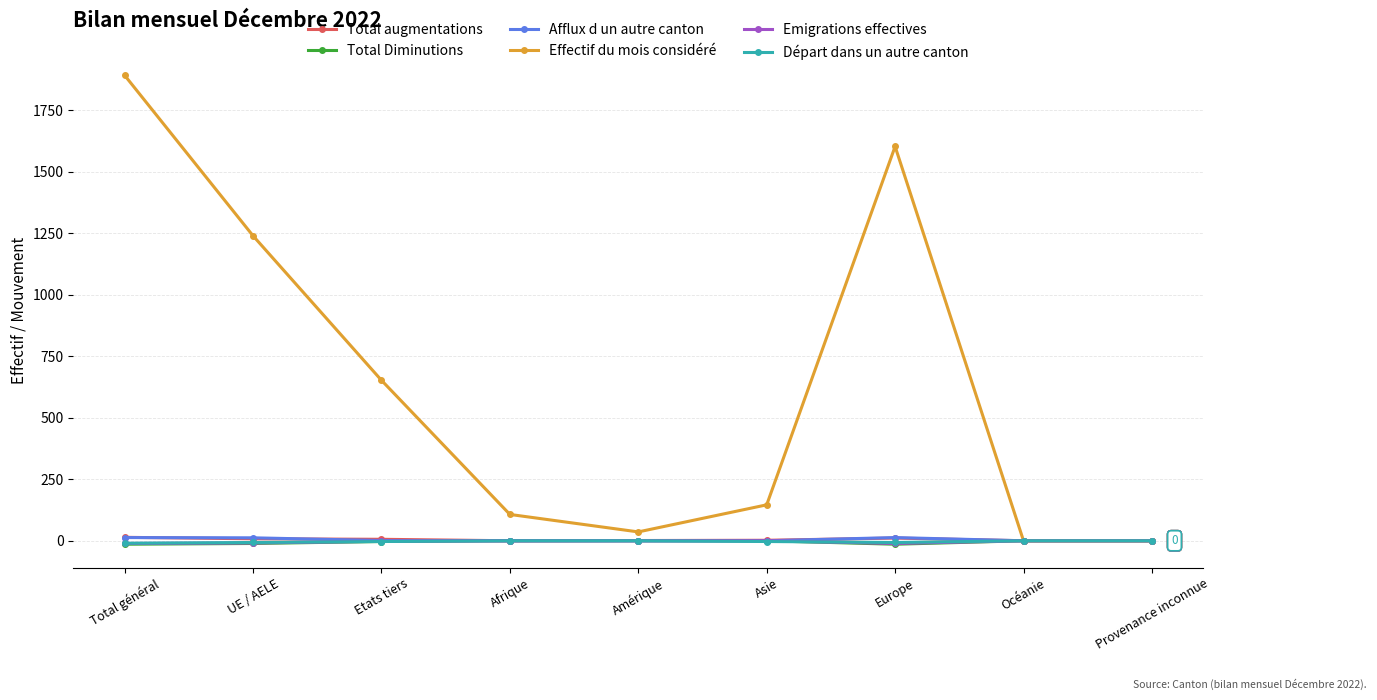

The value of Afflux d un autre canton at Amérique is 0. True or false?

True